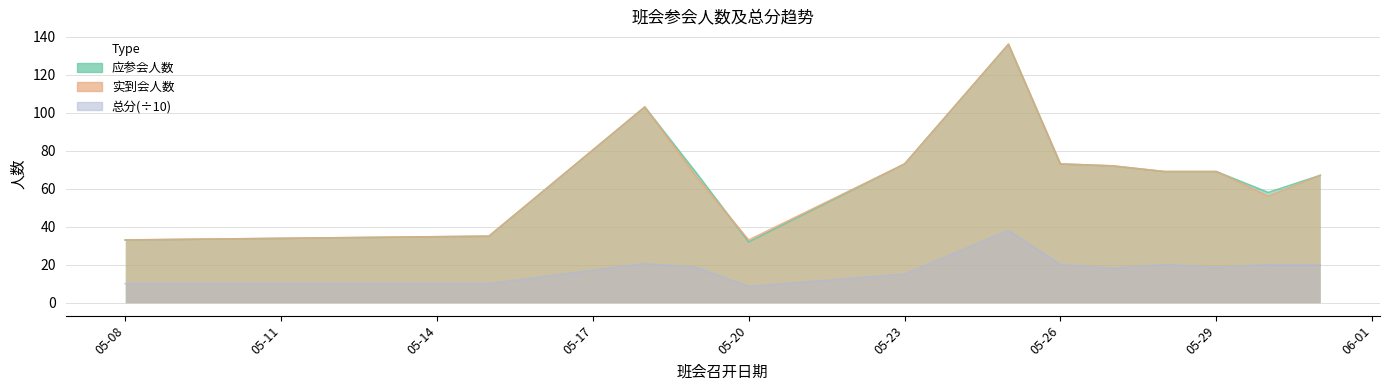

Which series has the widest spread of values?

总分